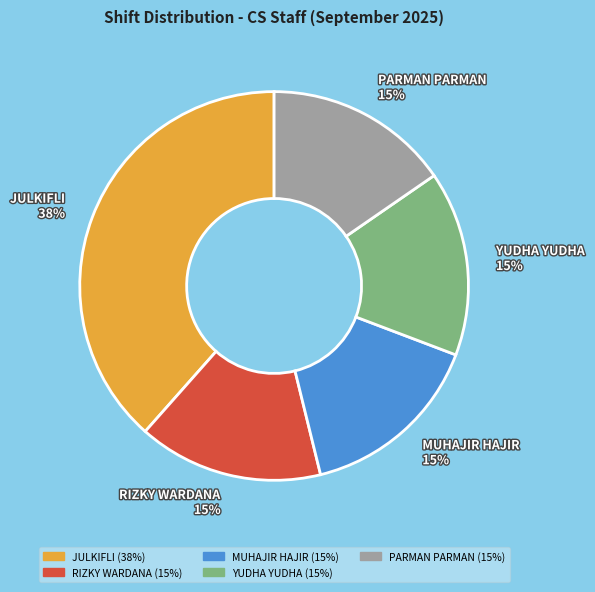

Which category has the biggest portion of the pie?

JULKIFLI